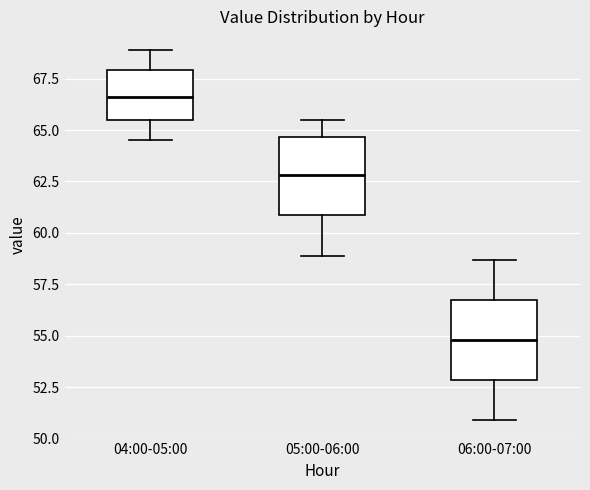

Which box has the lowest median line?

06:00-07:00